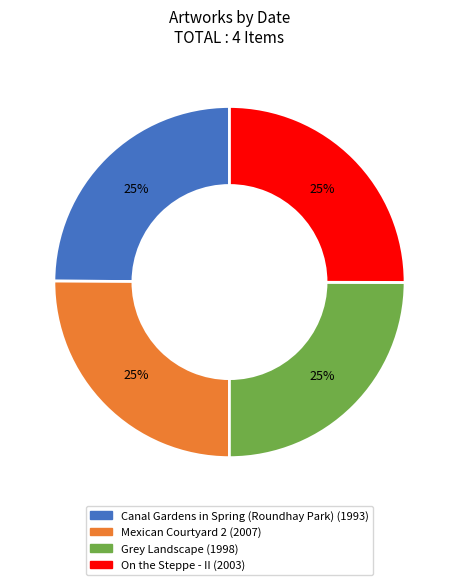

How many slices are in this pie chart?

4